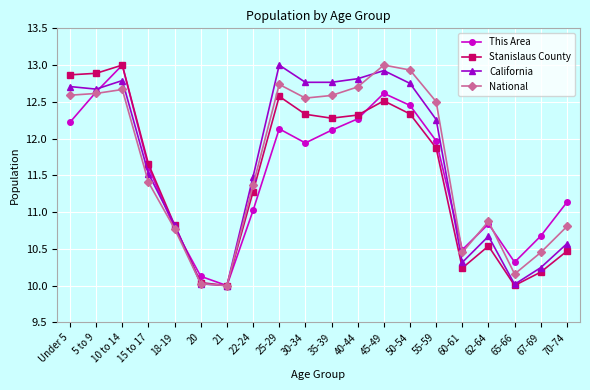

What is the total value across all series at 15 to 17?

46.2